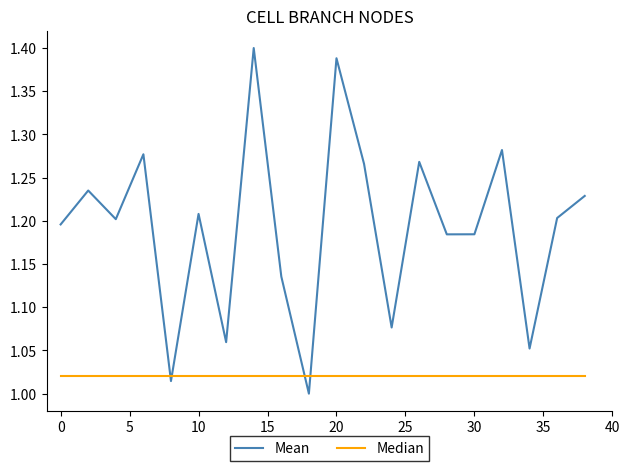

List the series in order of their peak value, highest first.

Mean, Median